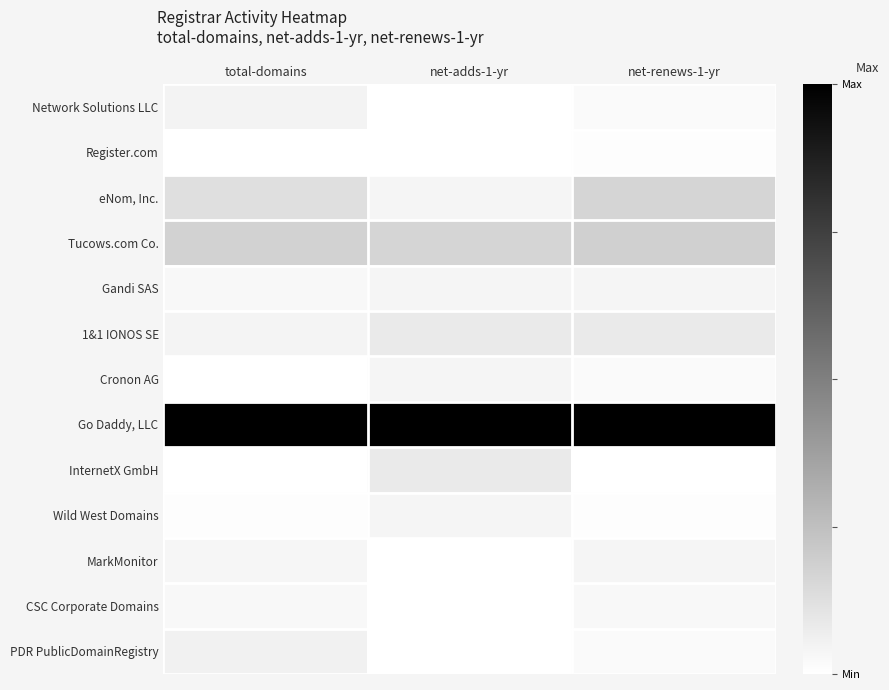

Which series has the largest total across all categories?

Go Daddy, LLC